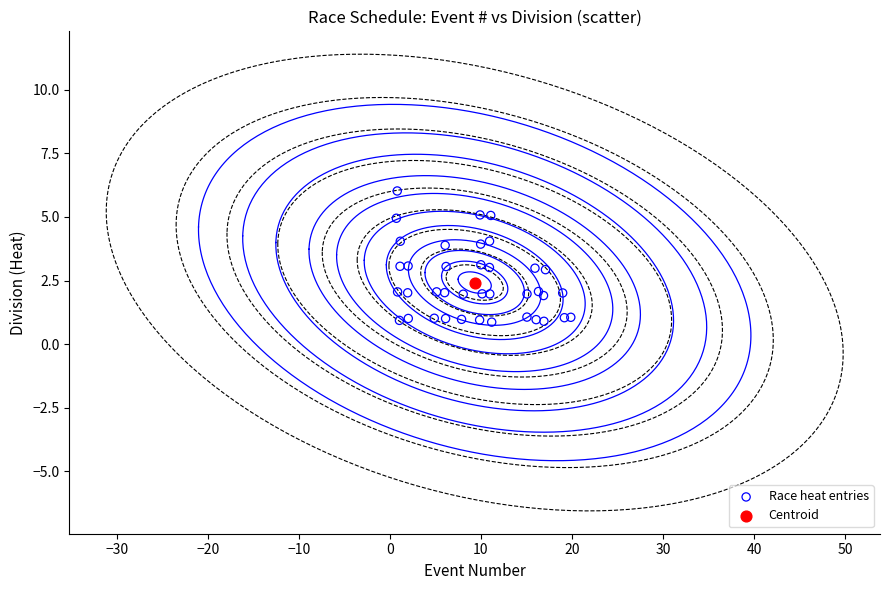

What are all the series names shown in the legend?

Race heat entries, Centroid